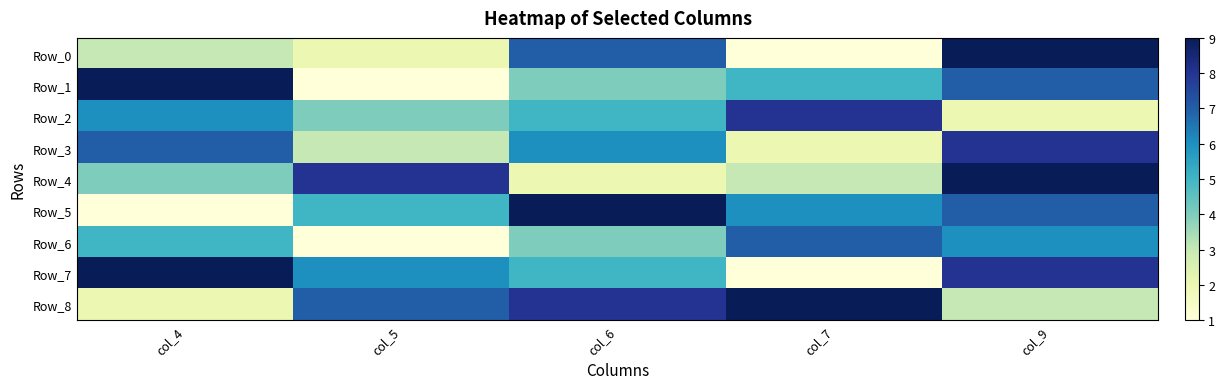

Reading left to right, list all the values displayed in this chart.

Row_0: col_4=3	col_5=2	col_6=7	col_7=1	col_9=9
Row_1: col_4=9	col_5=1	col_6=4	col_7=5	col_9=7
Row_2: col_4=6	col_5=4	col_6=5	col_7=8	col_9=2
Row_3: col_4=7	col_5=3	col_6=6	col_7=2	col_9=8
Row_4: col_4=4	col_5=8	col_6=2	col_7=3	col_9=9
Row_5: col_4=1	col_5=5	col_6=9	col_7=6	col_9=7
Row_6: col_4=5	col_5=1	col_6=4	col_7=7	col_9=6
Row_7: col_4=9	col_5=6	col_6=5	col_7=1	col_9=8
Row_8: col_4=2	col_5=7	col_6=8	col_7=9	col_9=3